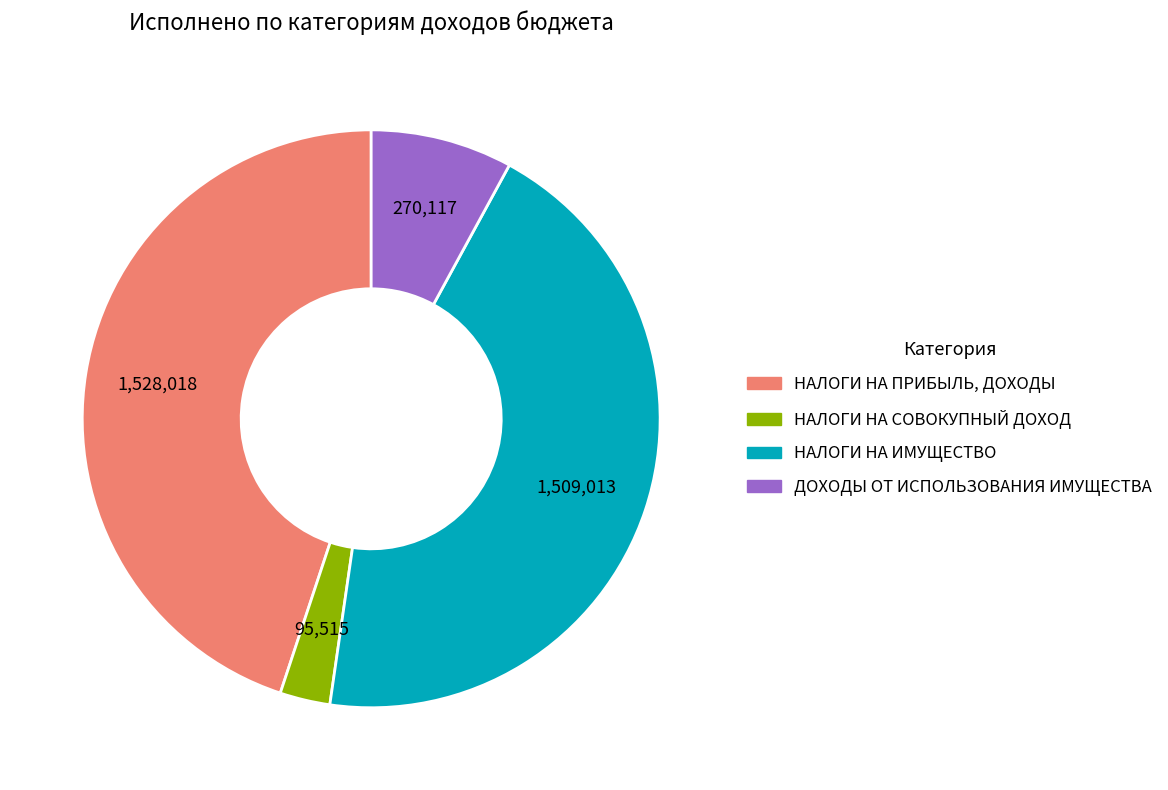

Does НАЛОГИ НА ИМУЩЕСТВО represent more than half of the total?

No